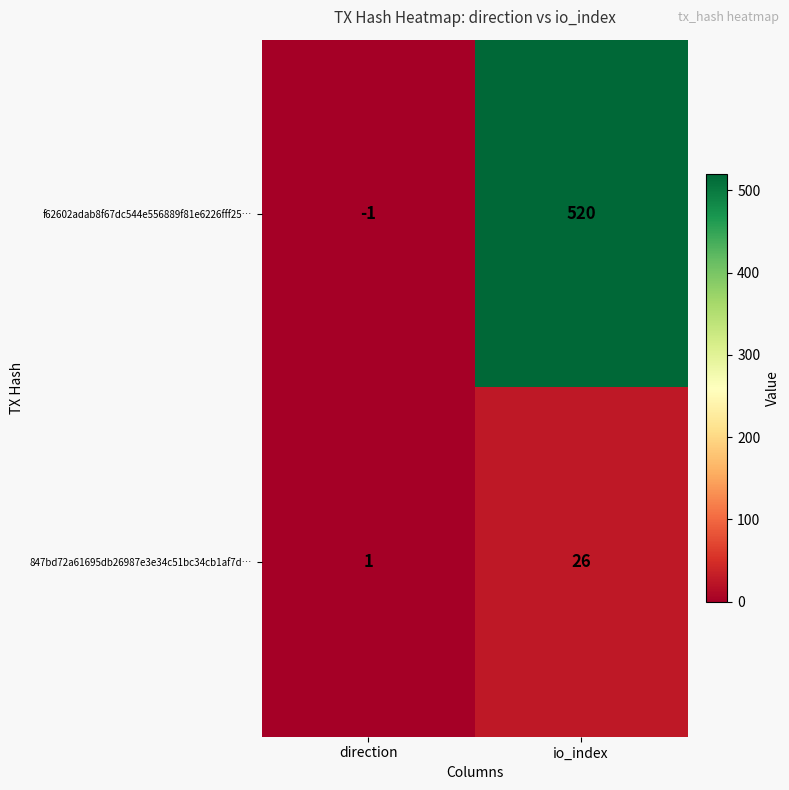

Which series changed the most between direction and io_index?

f62602adab8f67dc544e556889f81e6226fff25…